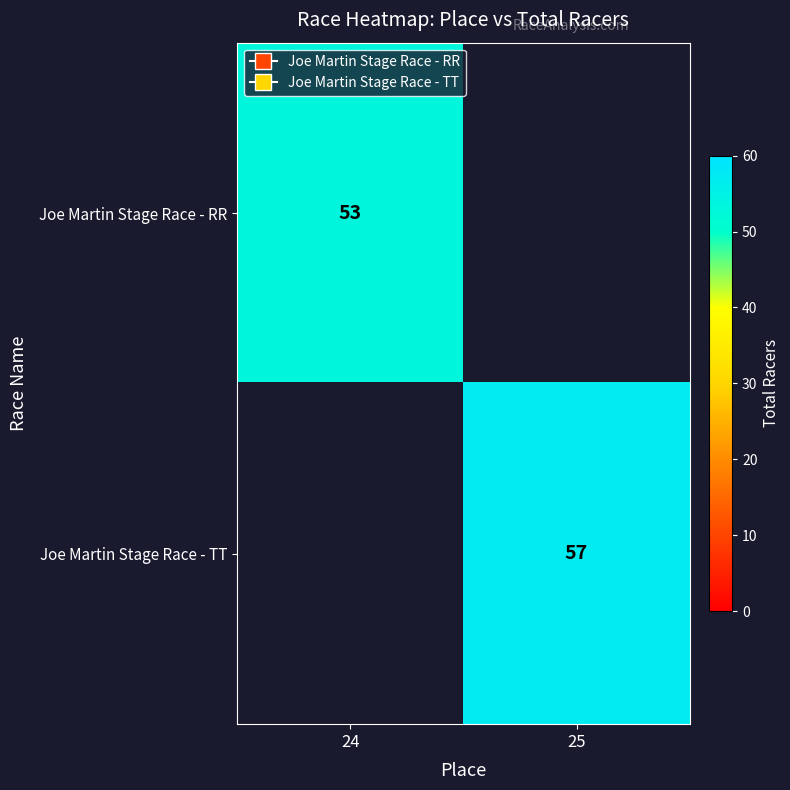

The Joe Martin Stage Race - TT series shows 82.4 at 25. True or false?

False